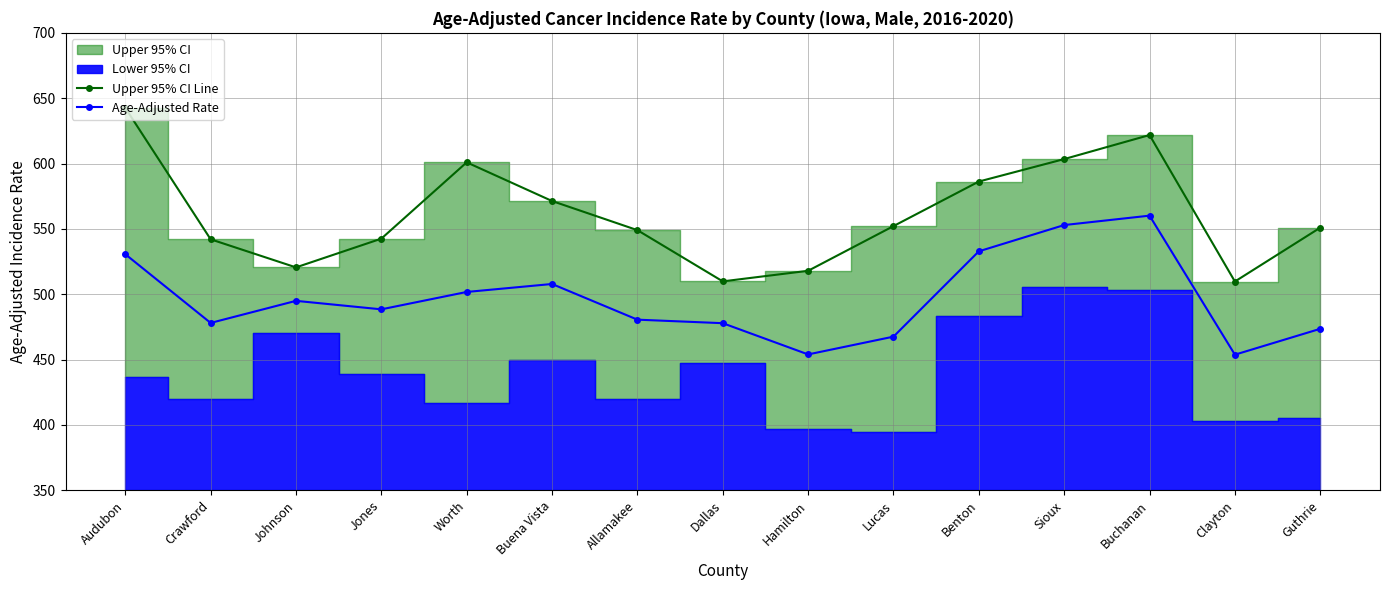

What is the highest value of the Upper 95% CI Line series?

642.6